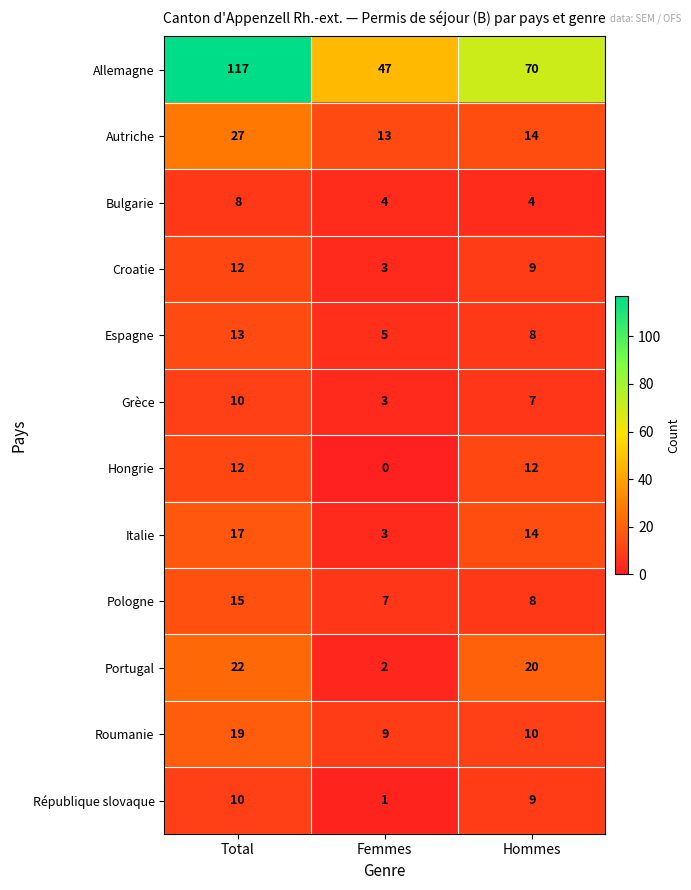

True or false: Allemagne has a value of 70 at Hommes.

True